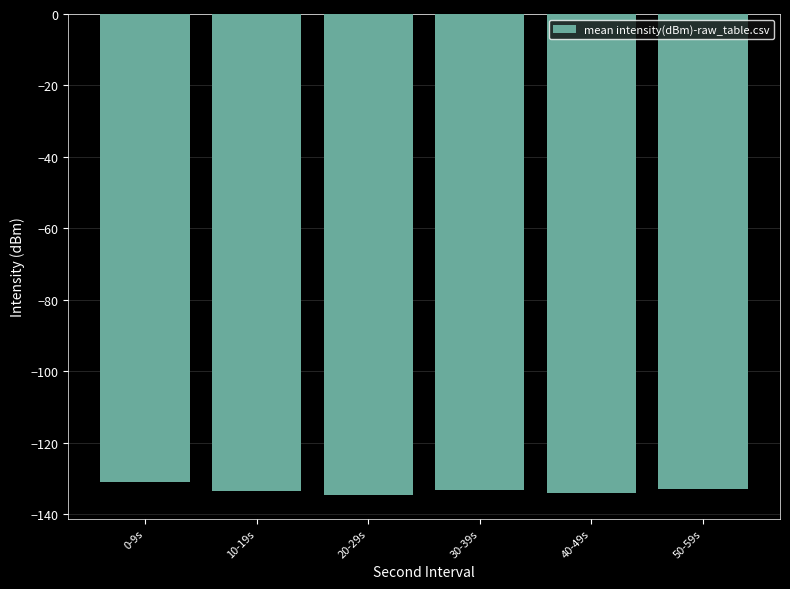

What is the value of the 1st bar from the left?

-130.9